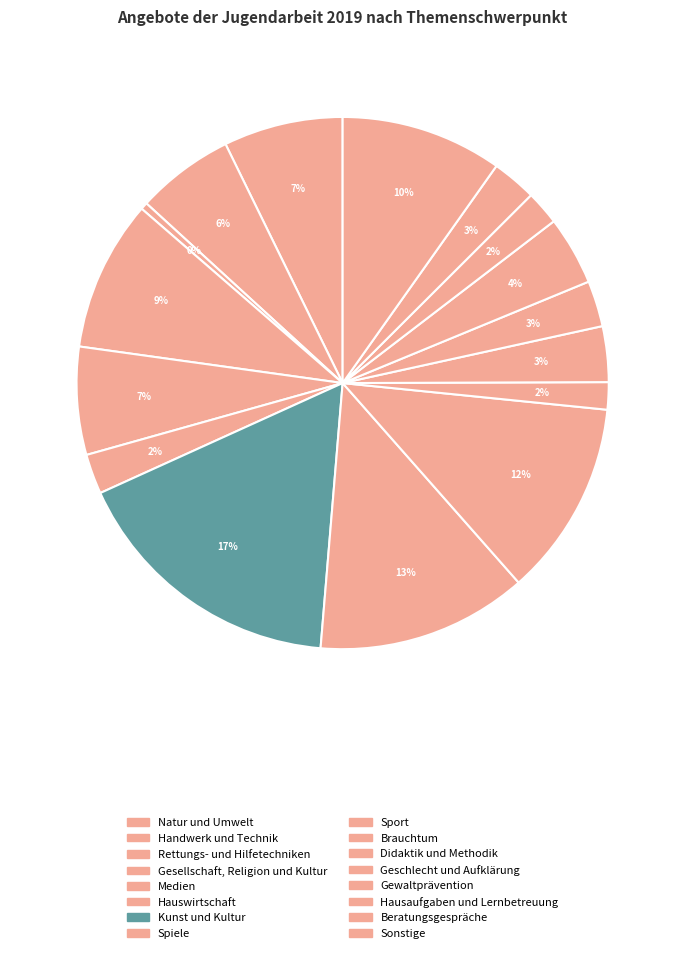

Is it true that Sport is 25% of the pie?

False